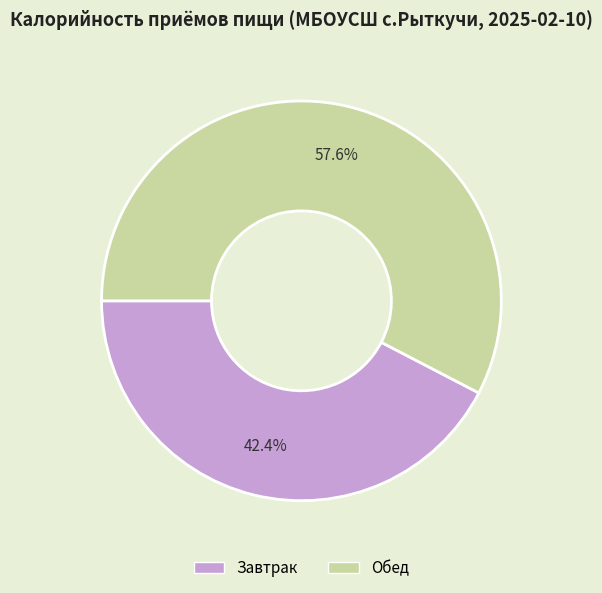

What is the largest slice in the pie chart?

Обед